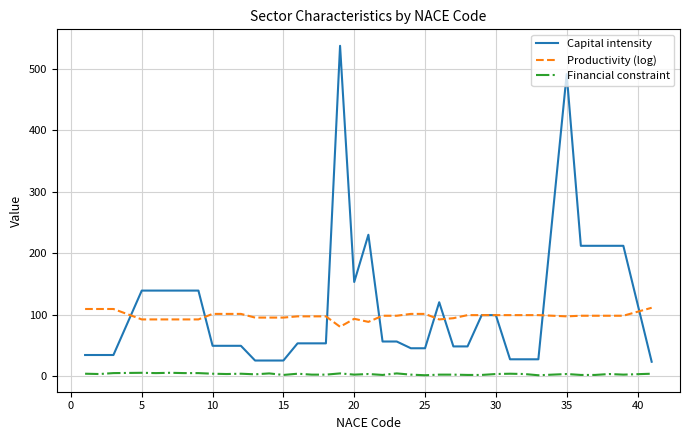

Which series has the widest spread of values?

Capital intensity